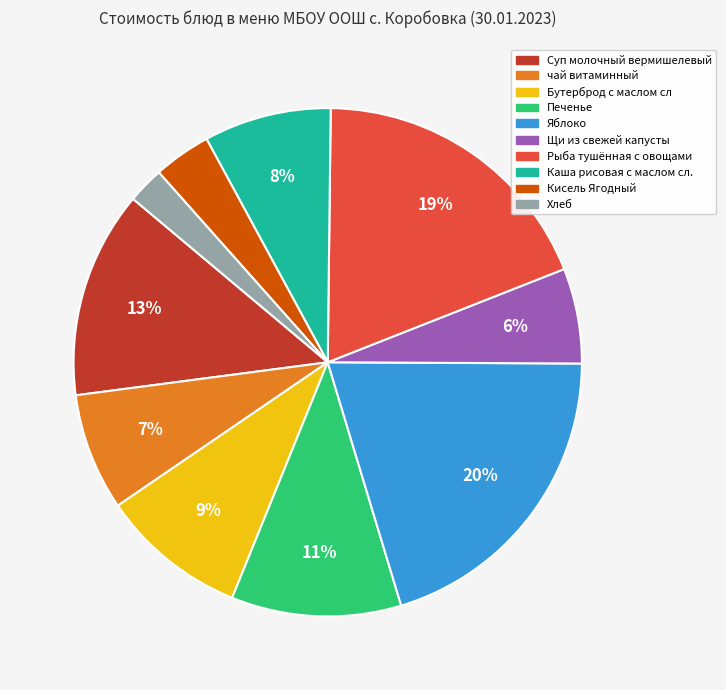

To the nearest percent, what is the difference between the largest and smallest slice percentages?

18%